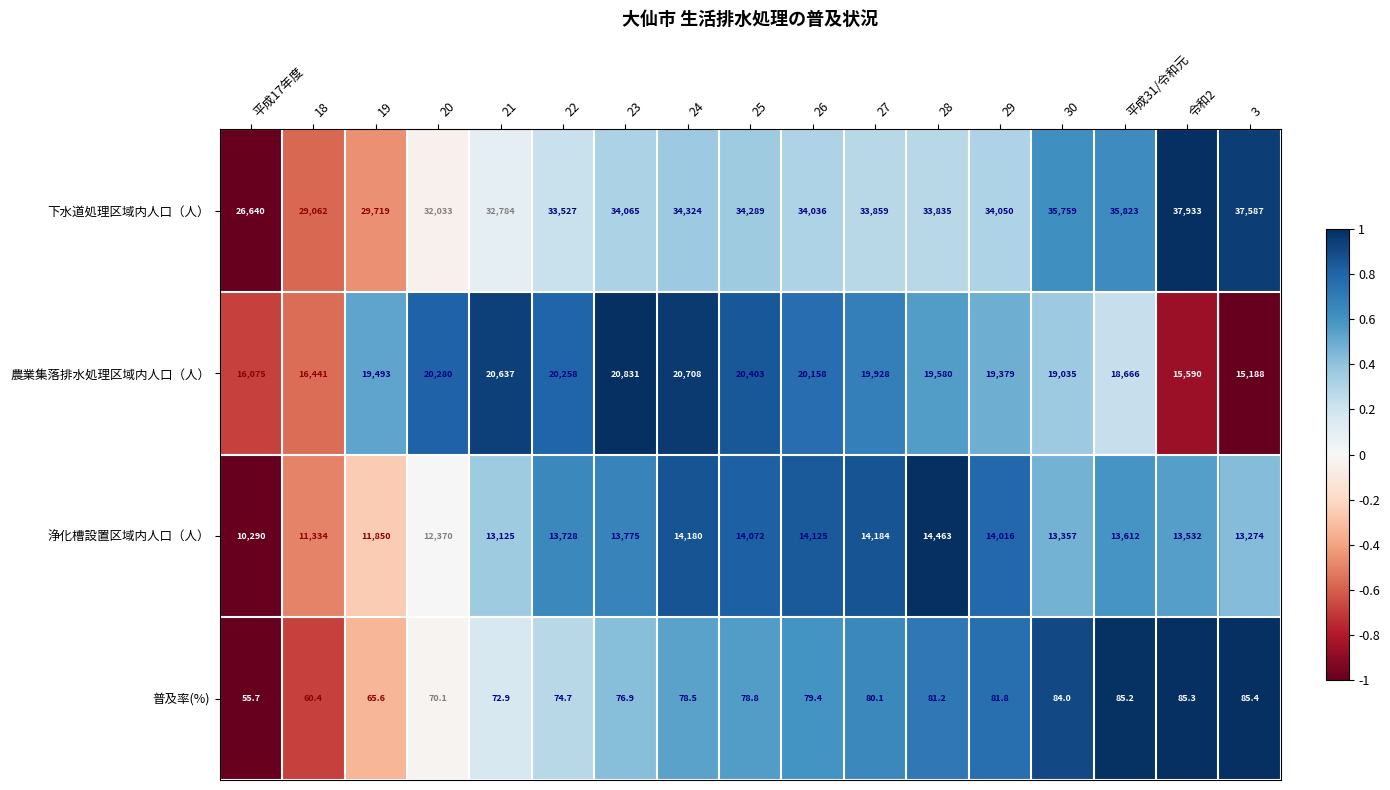

List the series in order of their peak value, highest first.

下水道処理区域内人口（人）, 農業集落排水処理区域内人口（人）, 浄化槽設置区域内人口（人）, 普及率(%)